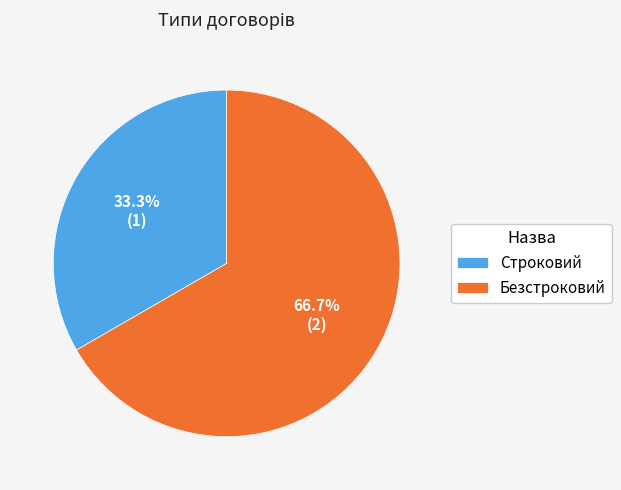

Which category has the biggest portion of the pie?

Безстроковий